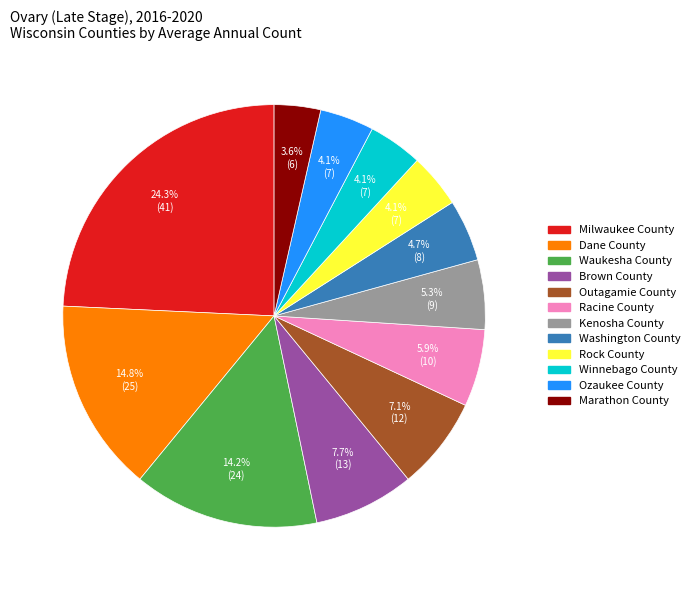

Does any single category account for the majority?

No